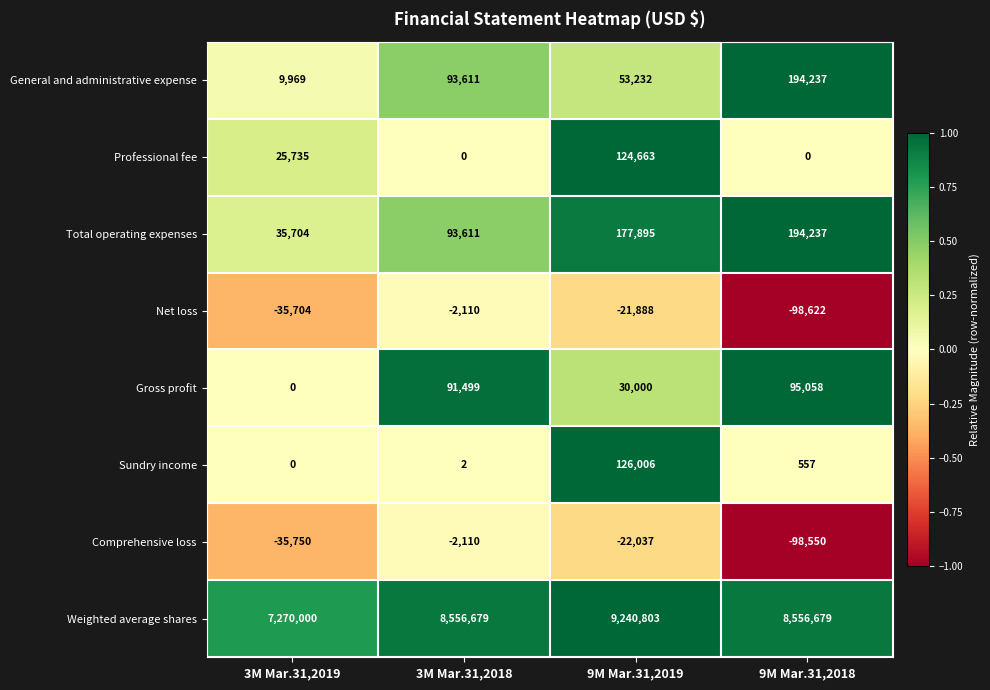

What is the difference between the General and administrative expense values at 9M Mar.31,2018 and 3M Mar.31,2018?

100626